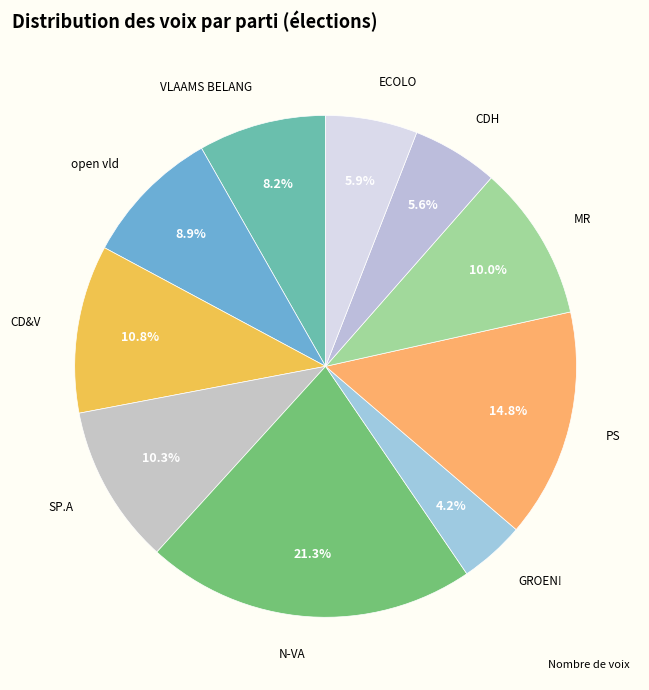

Which category has the smallest portion of the pie?

GROEN!